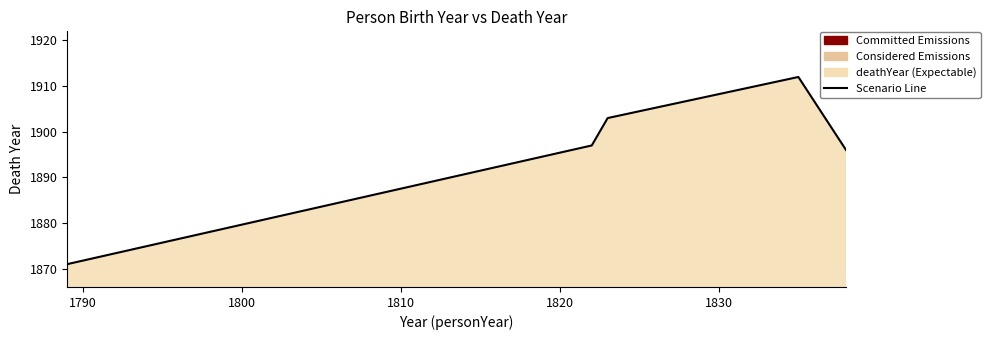

What is the smallest value displayed?

1871